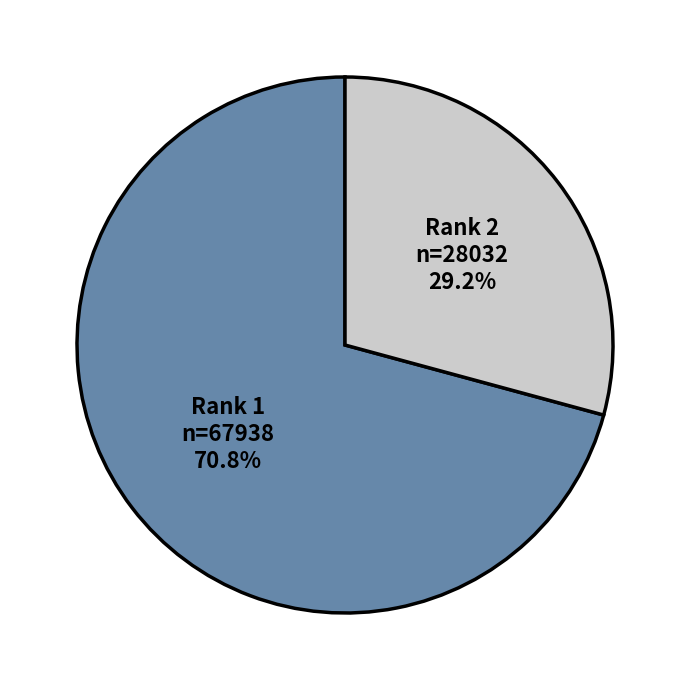

Approximately how many times larger is the value at Rank 1 compared to Rank 2?

2.4